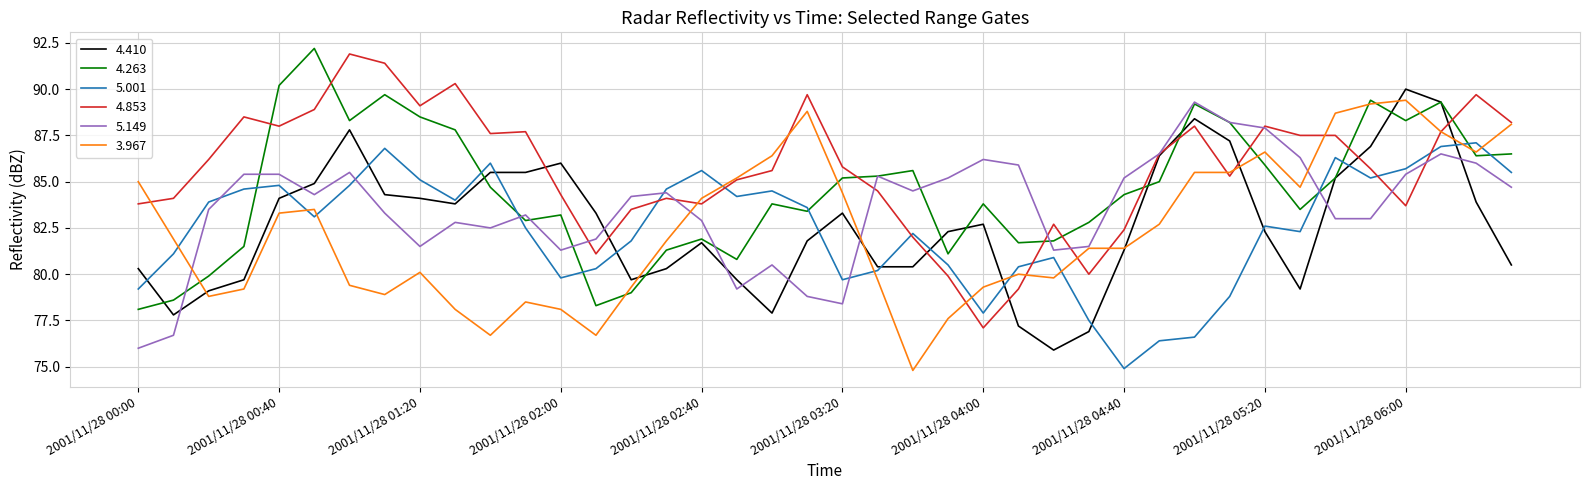

Which series has the largest total across all categories?

4.853